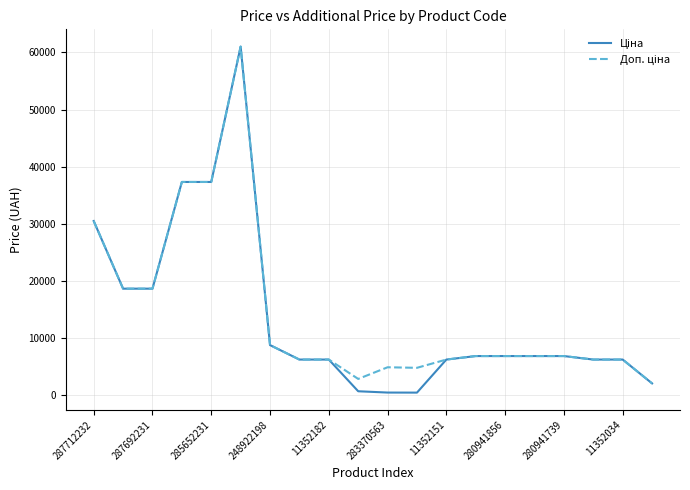

What is the greatest value displayed?

61024.7